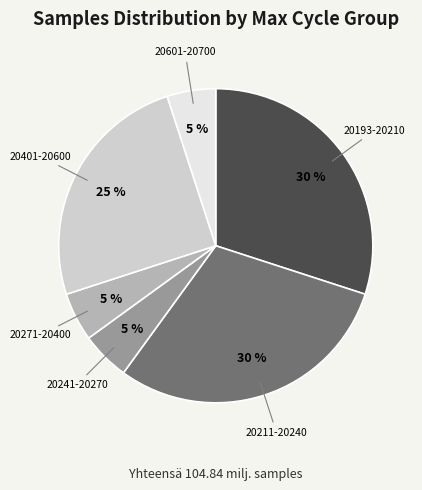

To the nearest percent, what is the difference between the largest and smallest slice percentages?

25%